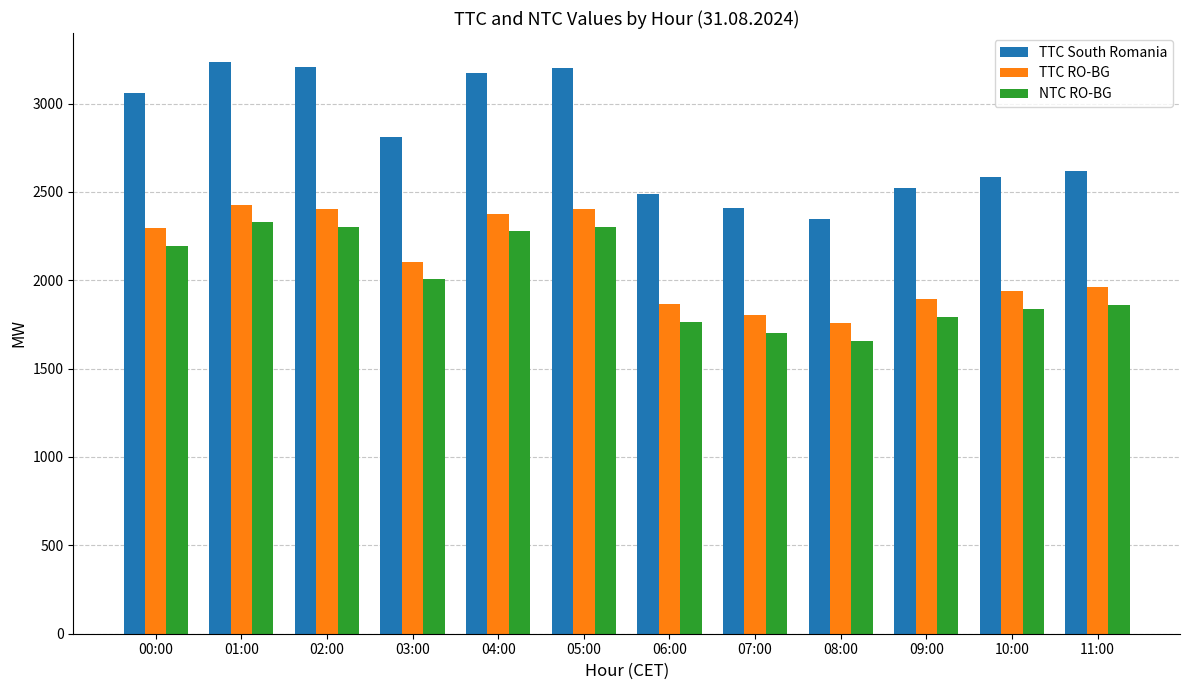

What position from the left is 09:00?

10